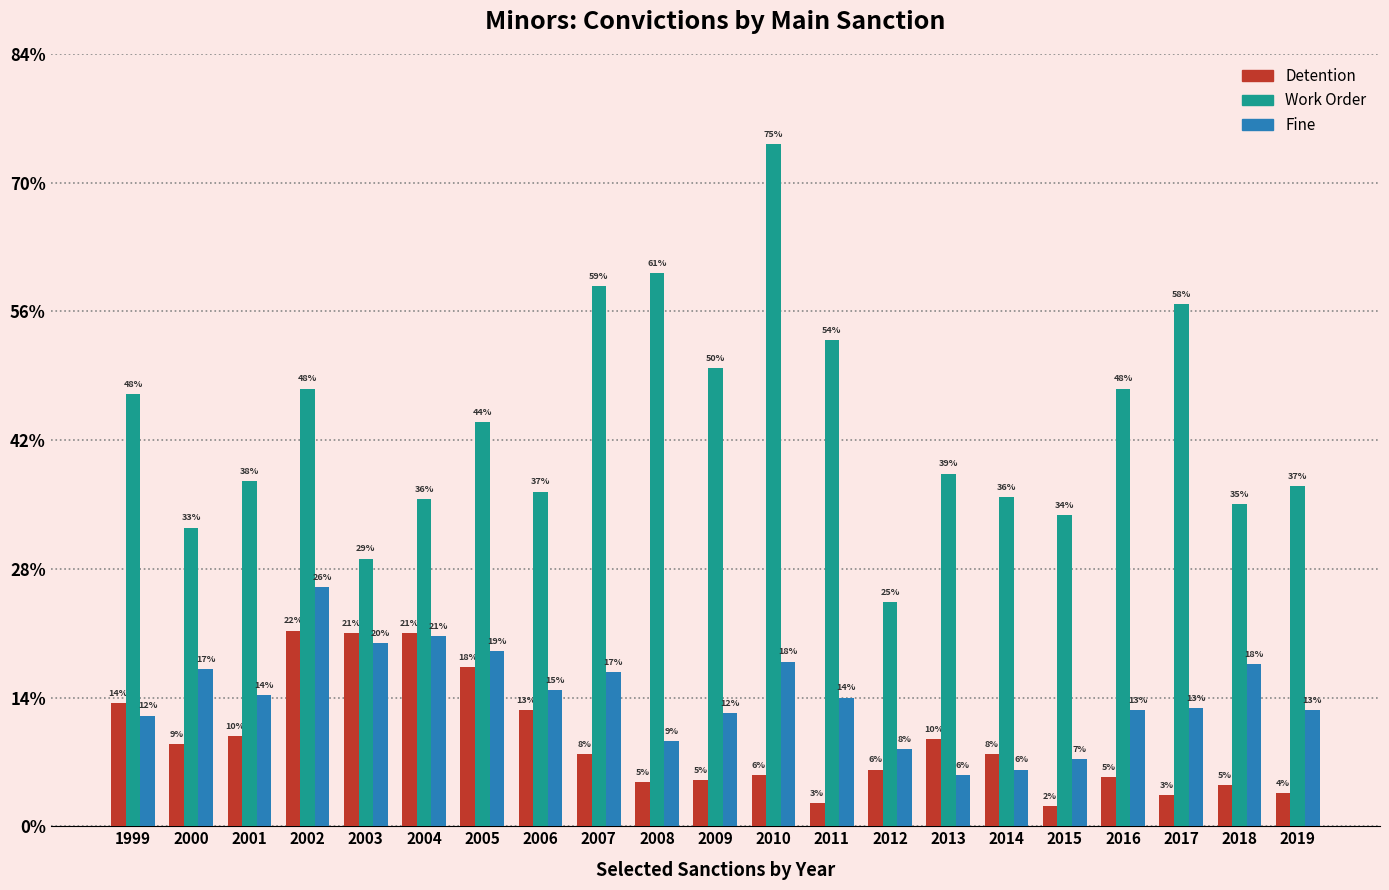

Does the chart contain stacked bars?

No